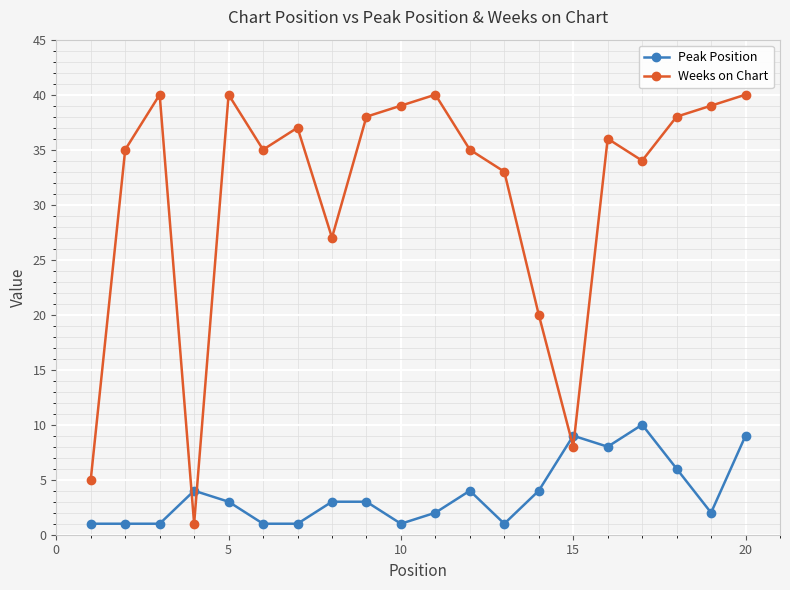

List the series in order of their peak value, highest first.

Weeks on Chart, Peak Position